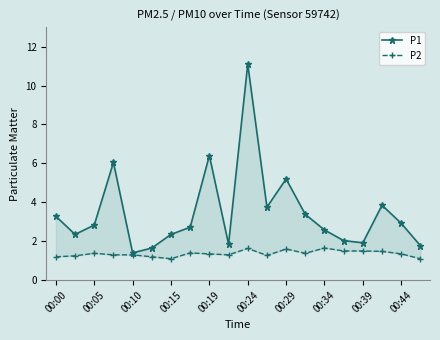

Does the chart display data point markers on the line(s)?

Yes